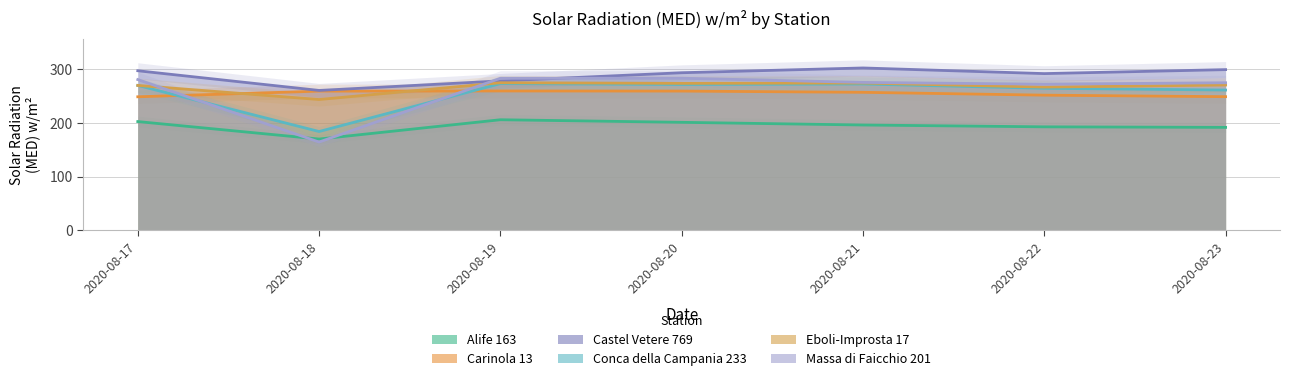

What is the total value across all series at 2020-08-17?

1567.5